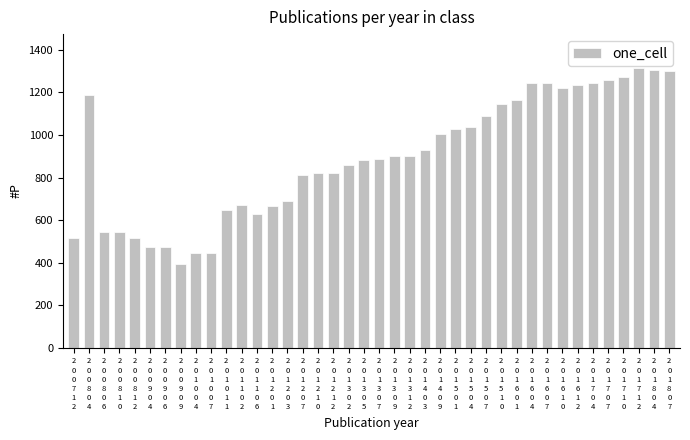

What is the change in value from 2
0
0
8
0
6 to 2
0
1
7
0
4?

+700